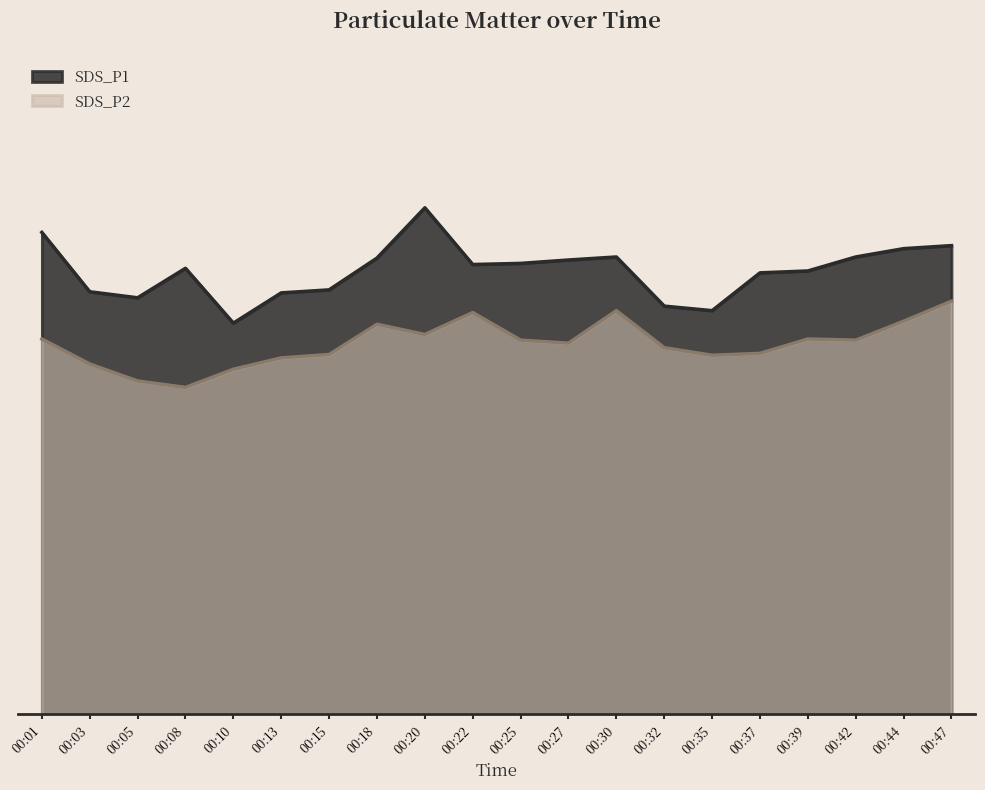

What is the spread (max minus min) of values at 00:44?

1.9